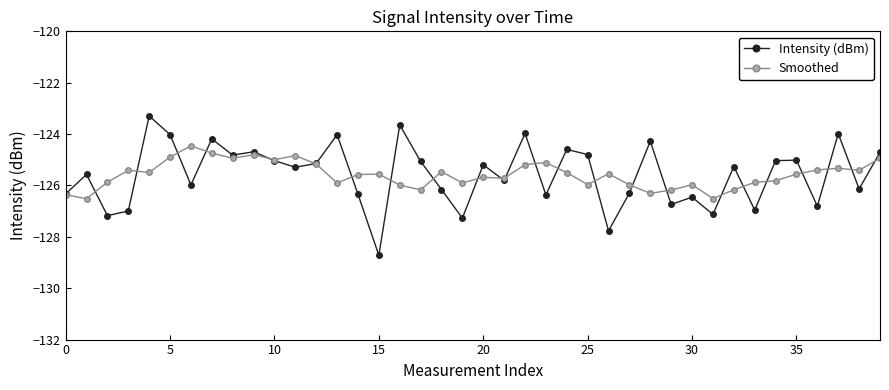

Rank the series by their maximum value, from highest to lowest.

Intensity (dBm), Smoothed